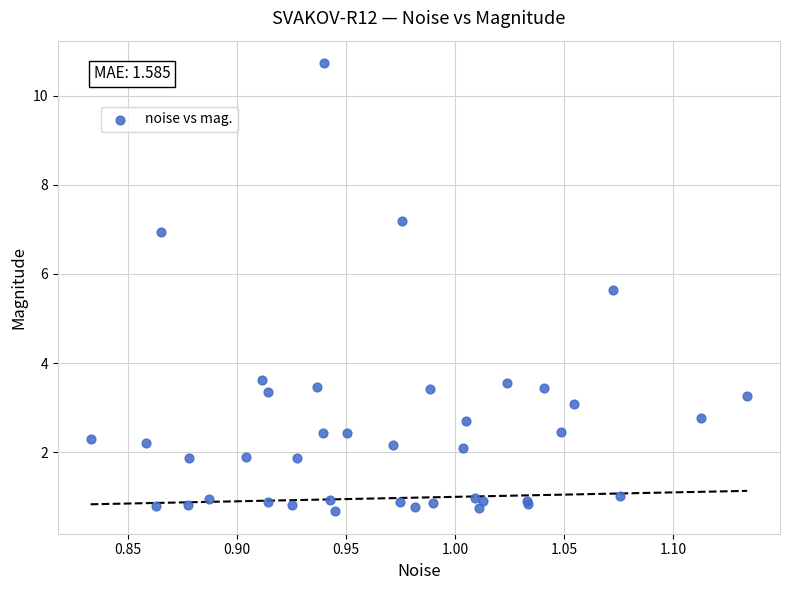

What Y value in the scatter plot is closest to 5?

5.7